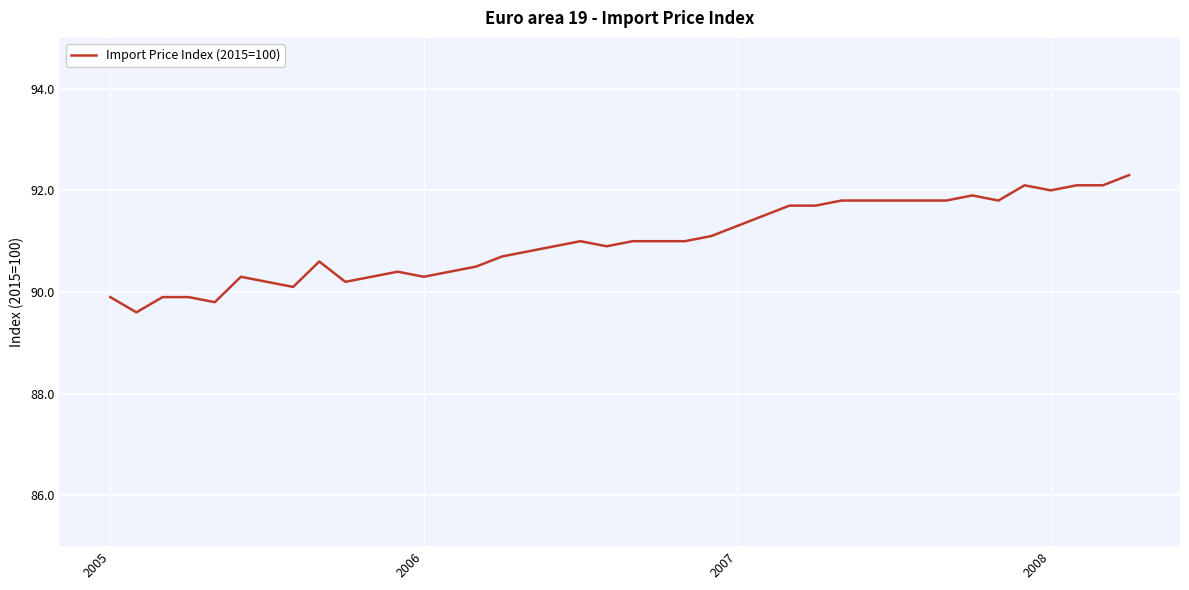

What is the difference between the maximum and minimum values?

2.7